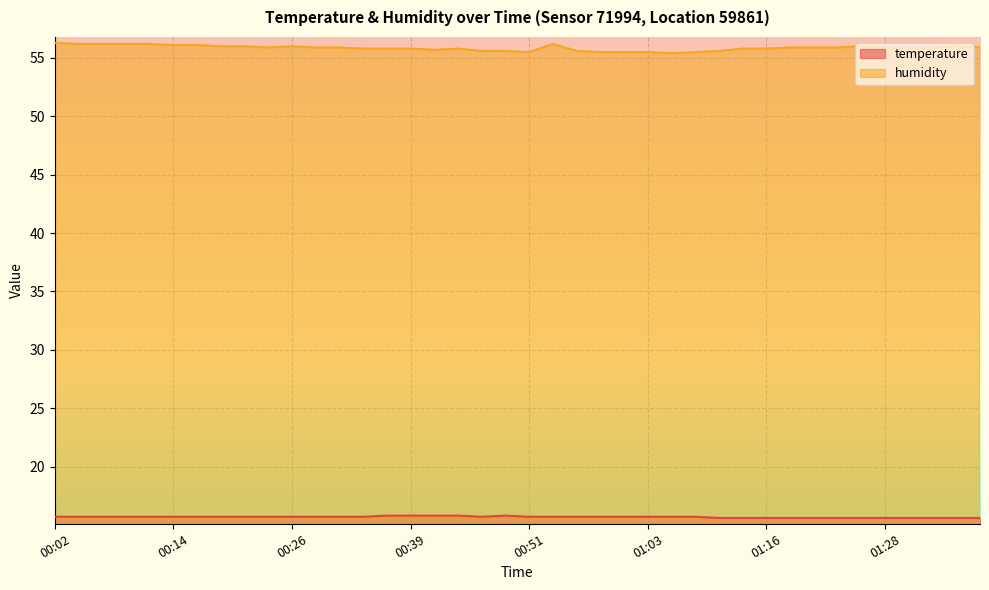

What is the value of the temperature point at the 4th from the left?

15.7